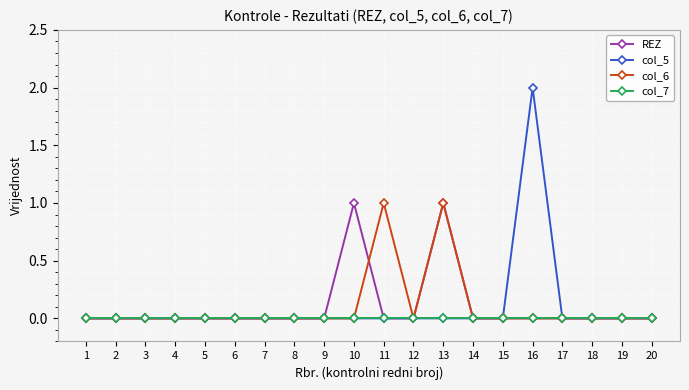

True or false: col_5 has a value of 0 at 6.

True